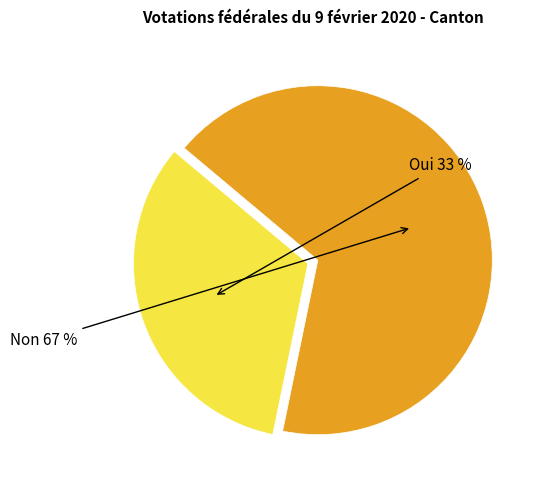

Is there a majority slice in this chart?

Yes